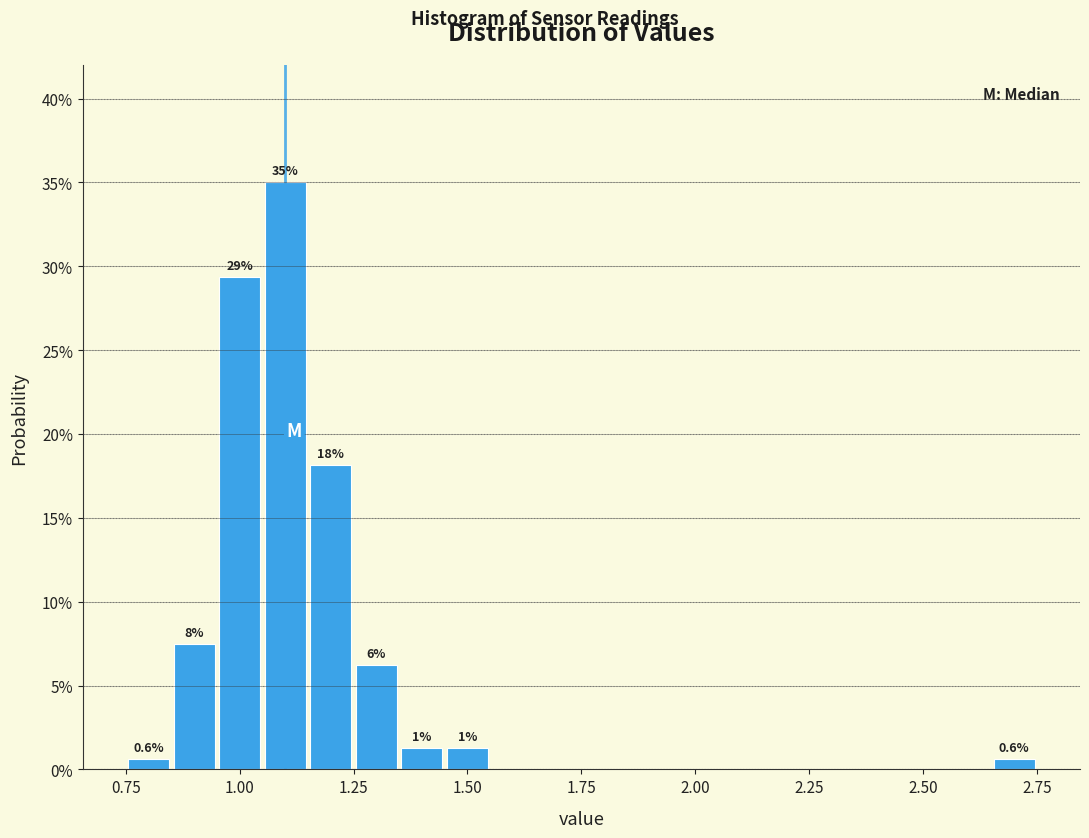

Read against the x-axis, roughly where is the centre of the tallest bar?

1.10